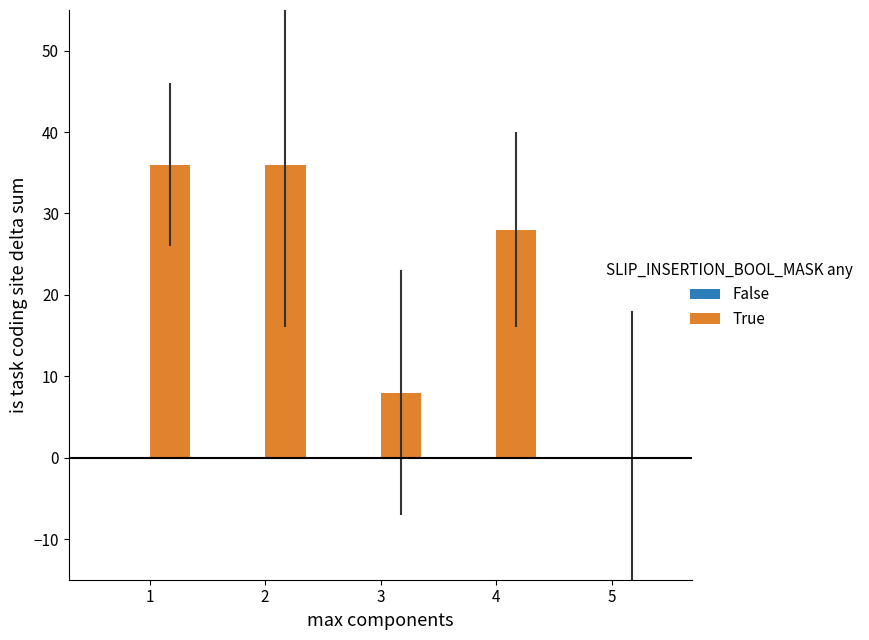

What is the sum of all values?

108